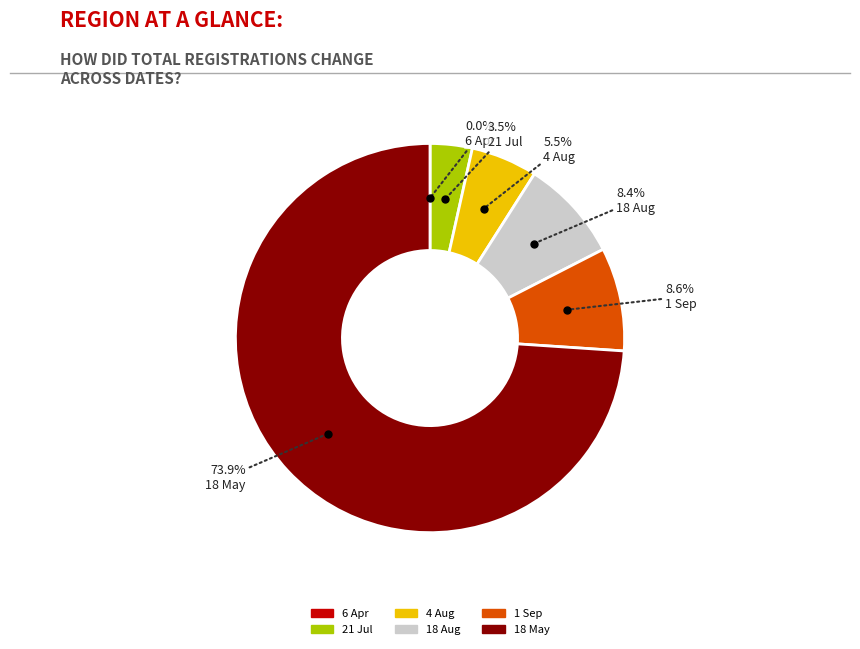

The 18 May slice represents 89% of the pie. True or false?

False